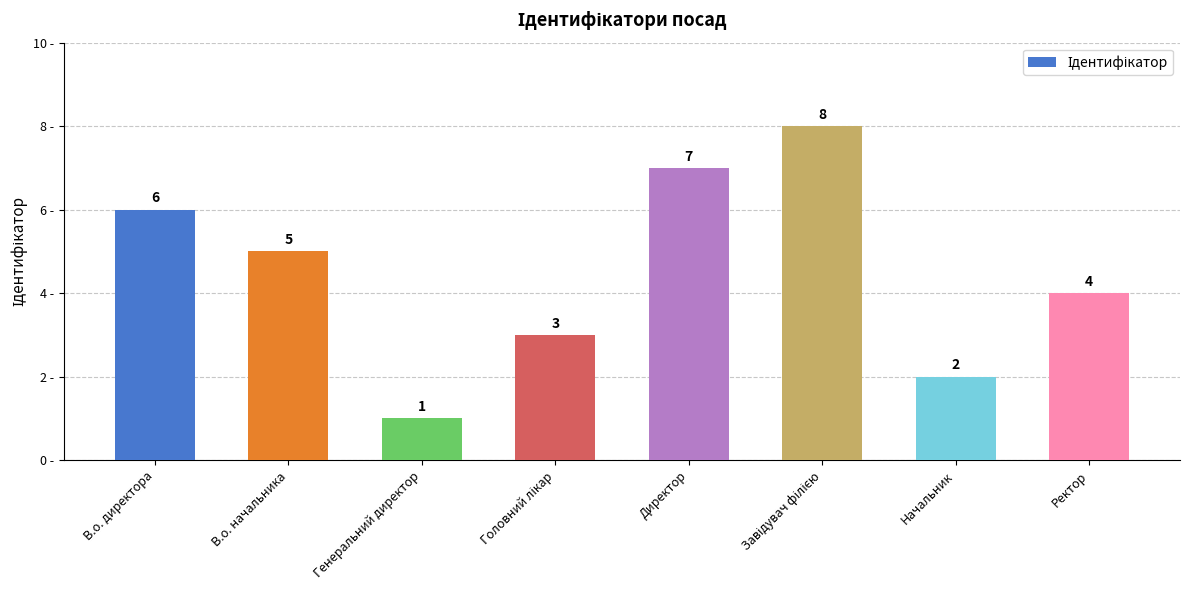

The chart shows a value of 1 at Начальник. True or false?

False